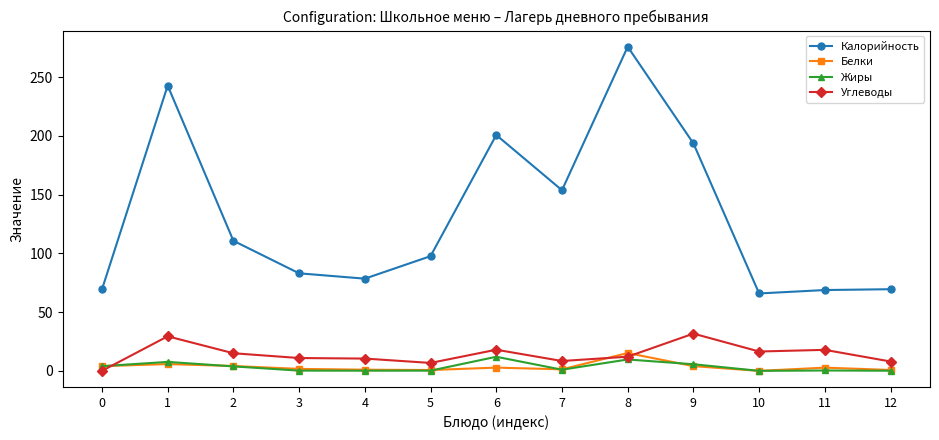

True or false: Жиры and Белки intersect in this chart.

True